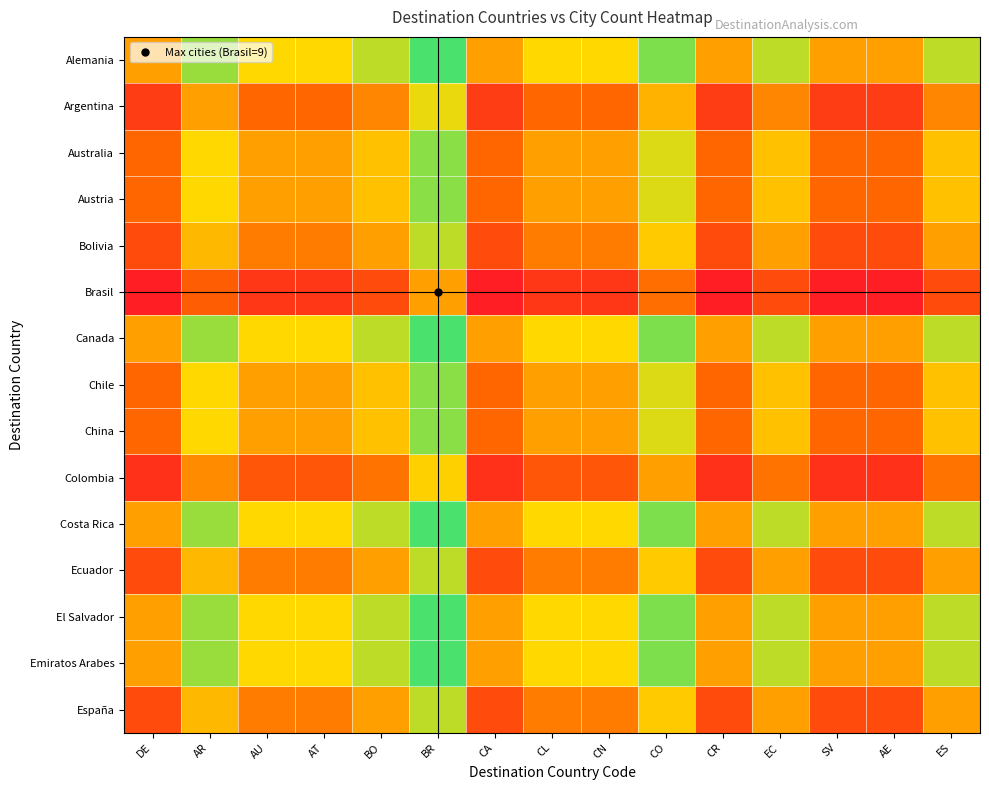

Reading left to right, extract all data points from this chart.

Alemania: DE=0.5	AR=0.8	AU=0.7	AT=0.7	BO=0.8	BR=0.9	CA=0.5	CL=0.7	CN=0.7	CO=0.8	CR=0.5	EC=0.8	SV=0.5	AE=0.5	ES=0.8
Argentina: DE=0.2	AR=0.5	AU=0.3	AT=0.3	BO=0.4	BR=0.7	CA=0.2	CL=0.3	CN=0.3	CO=0.6	CR=0.2	EC=0.4	SV=0.2	AE=0.2	ES=0.4
Australia: DE=0.3	AR=0.7	AU=0.5	AT=0.5	BO=0.6	BR=0.8	CA=0.3	CL=0.5	CN=0.5	CO=0.7	CR=0.3	EC=0.6	SV=0.3	AE=0.3	ES=0.6
Austria: DE=0.3	AR=0.7	AU=0.5	AT=0.5	BO=0.6	BR=0.8	CA=0.3	CL=0.5	CN=0.5	CO=0.7	CR=0.3	EC=0.6	SV=0.3	AE=0.3	ES=0.6
Bolivia: DE=0.2	AR=0.6	AU=0.4	AT=0.4	BO=0.5	BR=0.8	CA=0.2	CL=0.4	CN=0.4	CO=0.6	CR=0.2	EC=0.5	SV=0.2	AE=0.2	ES=0.5
Brasil: DE=0.1	AR=0.3	AU=0.2	AT=0.2	BO=0.2	BR=0.5	CA=0.1	CL=0.2	CN=0.2	CO=0.4	CR=0.1	EC=0.2	SV=0.1	AE=0.1	ES=0.2
Canada: DE=0.5	AR=0.8	AU=0.7	AT=0.7	BO=0.8	BR=0.9	CA=0.5	CL=0.7	CN=0.7	CO=0.8	CR=0.5	EC=0.8	SV=0.5	AE=0.5	ES=0.8
Chile: DE=0.3	AR=0.7	AU=0.5	AT=0.5	BO=0.6	BR=0.8	CA=0.3	CL=0.5	CN=0.5	CO=0.7	CR=0.3	EC=0.6	SV=0.3	AE=0.3	ES=0.6
China: DE=0.3	AR=0.7	AU=0.5	AT=0.5	BO=0.6	BR=0.8	CA=0.3	CL=0.5	CN=0.5	CO=0.7	CR=0.3	EC=0.6	SV=0.3	AE=0.3	ES=0.6
Colombia: DE=0.2	AR=0.4	AU=0.3	AT=0.3	BO=0.4	BR=0.6	CA=0.2	CL=0.3	CN=0.3	CO=0.5	CR=0.2	EC=0.4	SV=0.2	AE=0.2	ES=0.4
Costa Rica: DE=0.5	AR=0.8	AU=0.7	AT=0.7	BO=0.8	BR=0.9	CA=0.5	CL=0.7	CN=0.7	CO=0.8	CR=0.5	EC=0.8	SV=0.5	AE=0.5	ES=0.8
Ecuador: DE=0.2	AR=0.6	AU=0.4	AT=0.4	BO=0.5	BR=0.8	CA=0.2	CL=0.4	CN=0.4	CO=0.6	CR=0.2	EC=0.5	SV=0.2	AE=0.2	ES=0.5
El Salvador: DE=0.5	AR=0.8	AU=0.7	AT=0.7	BO=0.8	BR=0.9	CA=0.5	CL=0.7	CN=0.7	CO=0.8	CR=0.5	EC=0.8	SV=0.5	AE=0.5	ES=0.8
Emiratos Arabes: DE=0.5	AR=0.8	AU=0.7	AT=0.7	BO=0.8	BR=0.9	CA=0.5	CL=0.7	CN=0.7	CO=0.8	CR=0.5	EC=0.8	SV=0.5	AE=0.5	ES=0.8
España: DE=0.2	AR=0.6	AU=0.4	AT=0.4	BO=0.5	BR=0.8	CA=0.2	CL=0.4	CN=0.4	CO=0.6	CR=0.2	EC=0.5	SV=0.2	AE=0.2	ES=0.5